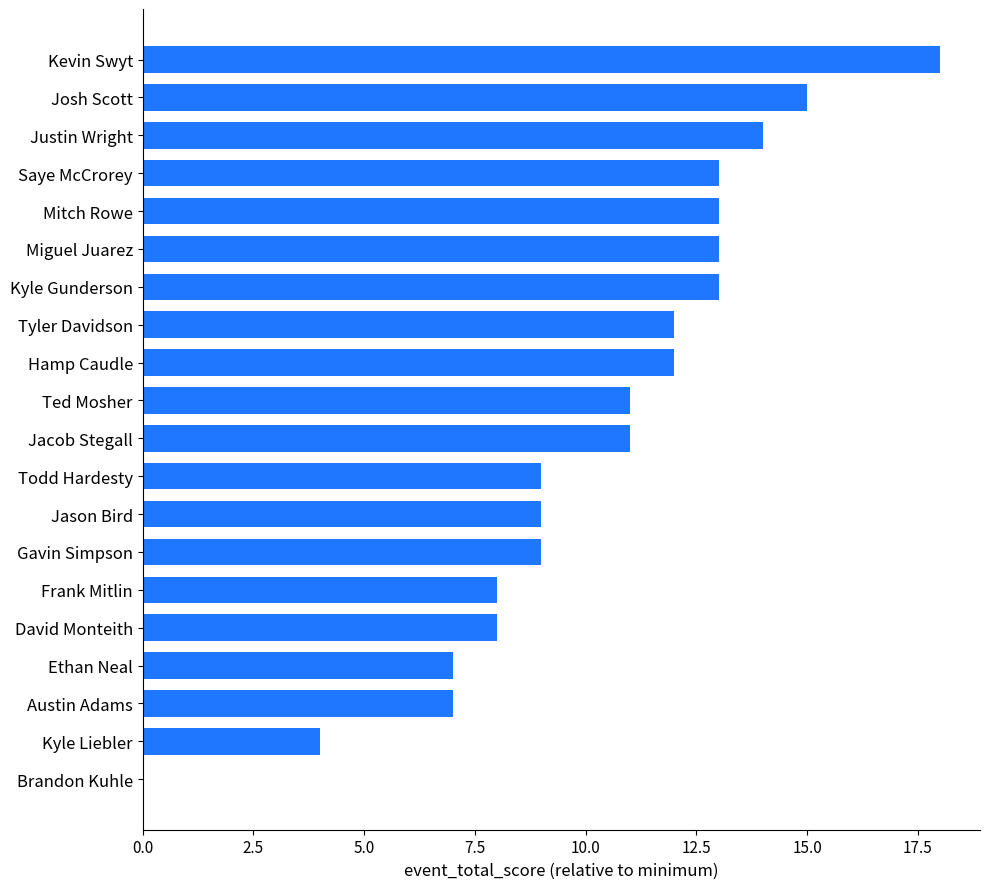

What is the sum of all values?

206